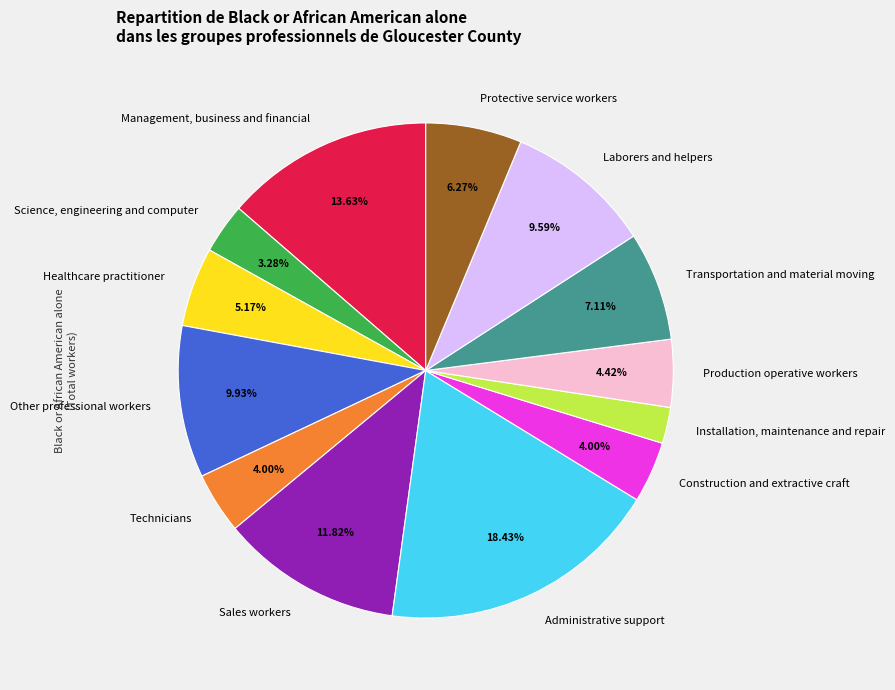

Is there a majority slice in this chart?

No